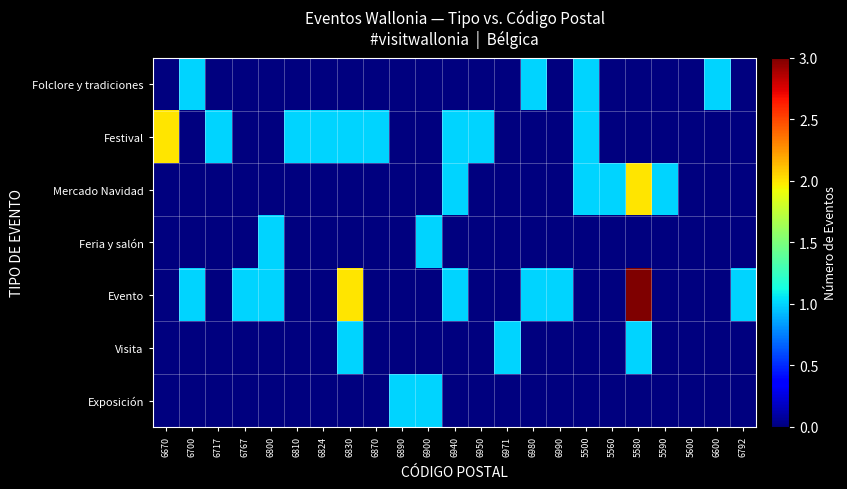

Which series has the widest spread of values?

Evento